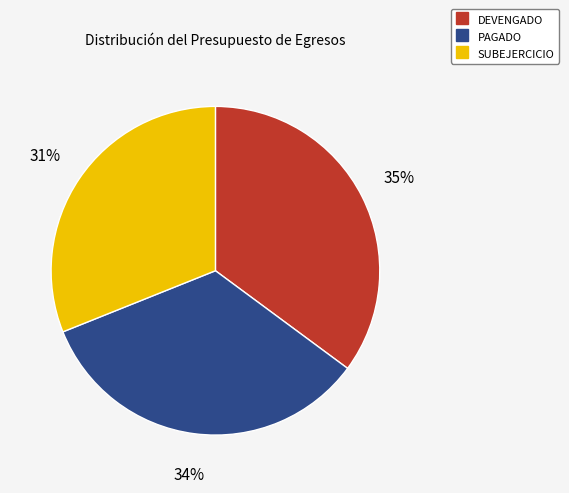

To the nearest percent, what is the difference between the largest and smallest slice percentages?

4%